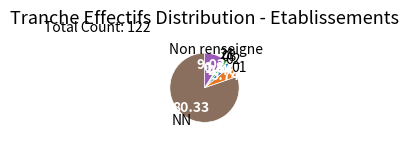

Which has a higher value, Non renseigne or 21?

Non renseigne